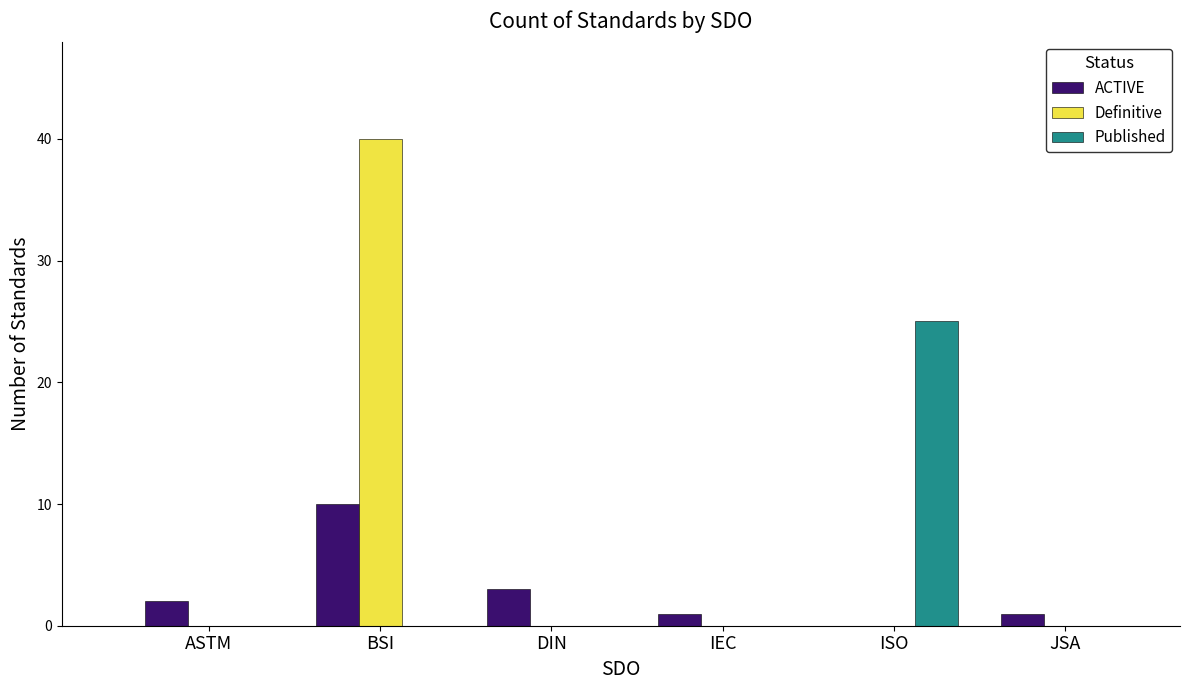

How many distinct data groups are displayed?

3